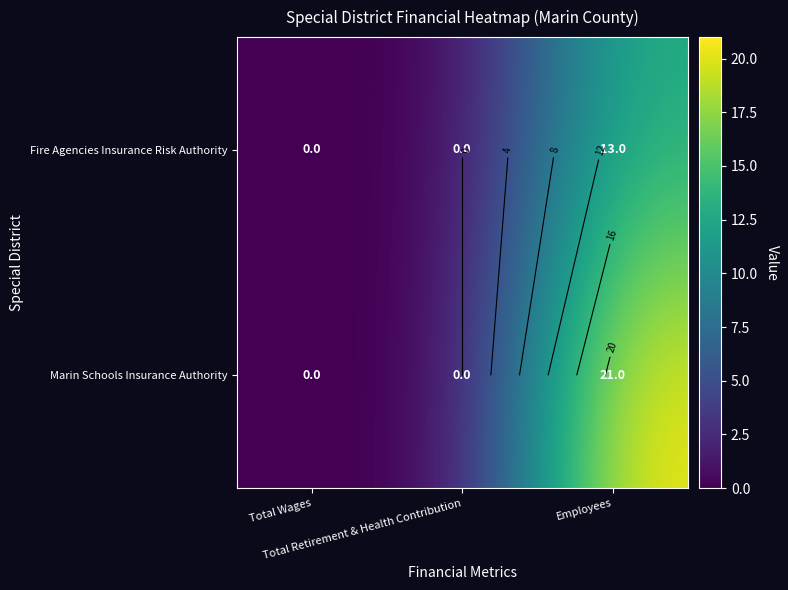

Rank the series by their average value, from lowest to highest.

Fire Agencies Insurance Risk Authority, Marin Schools Insurance Authority